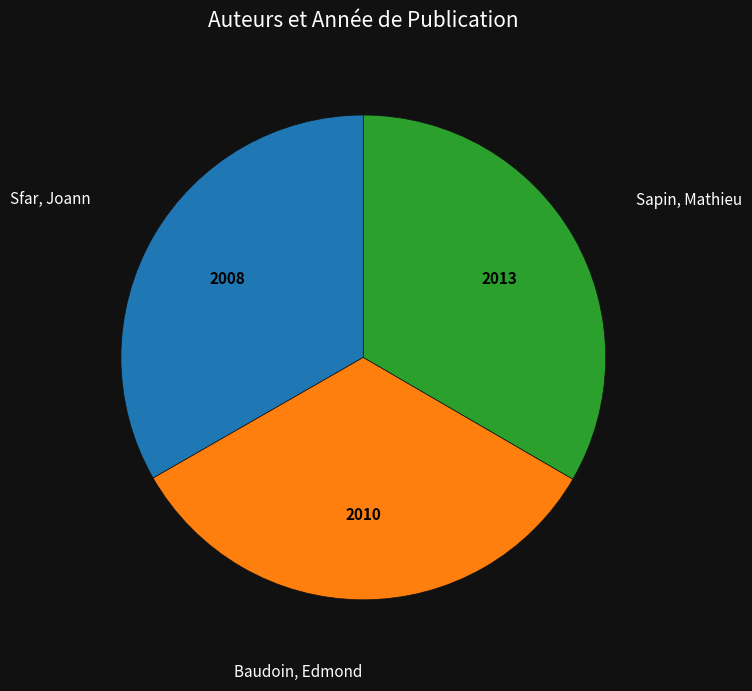

Is there a majority slice in this chart?

No